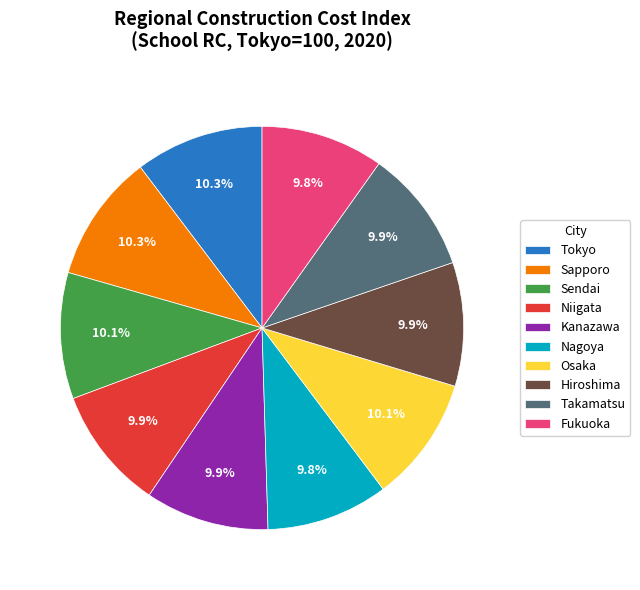

To the nearest percent, what is the combined percentage of Takamatsu and Tokyo?

20%